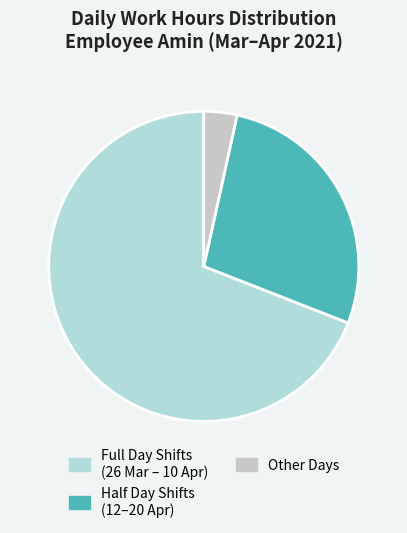

How many slices are in this pie chart?

3